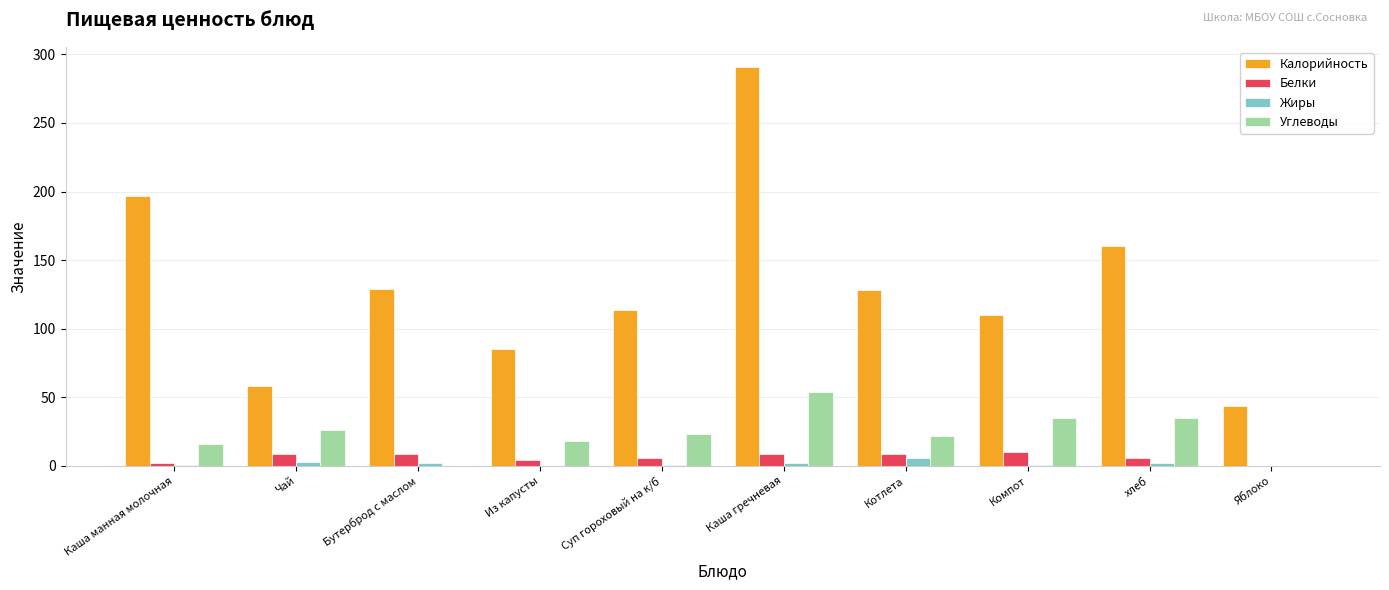

Which series changed the most between Чай and Яблоко?

Углеводы